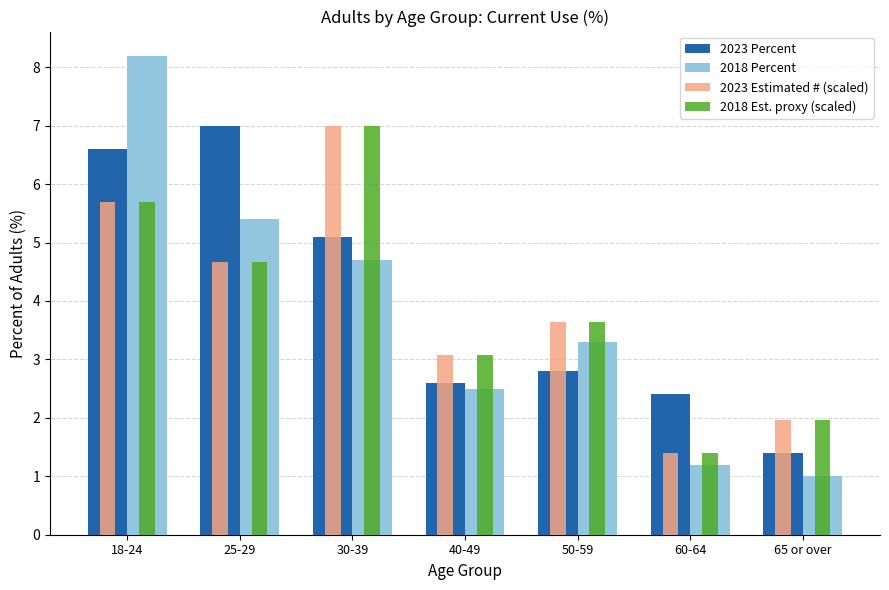

The 2018 Est. proxy (scaled) series shows 6.3 at 50-59. True or false?

False